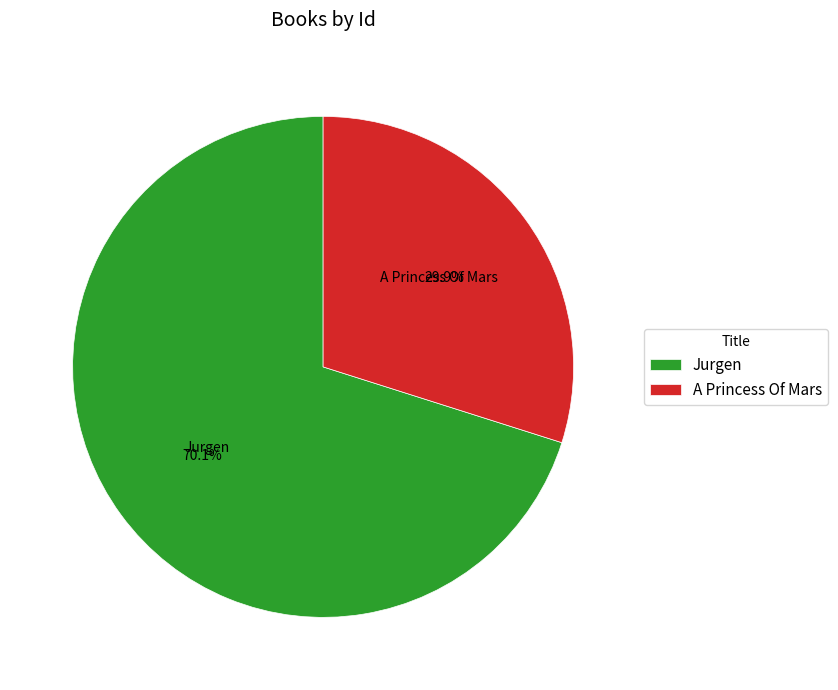

The A Princess Of Mars slice represents 30% of the pie. True or false?

True